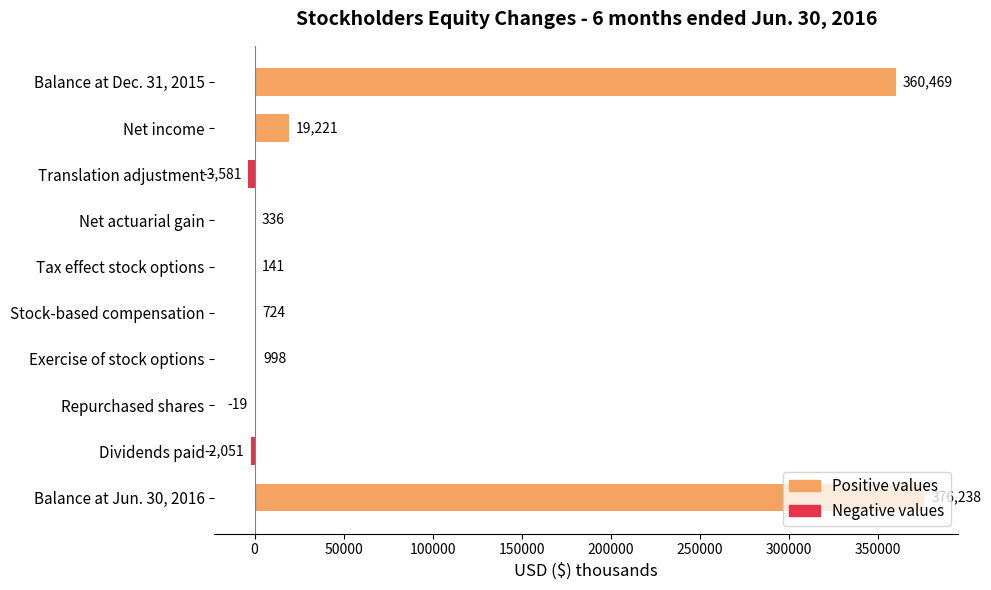

What is the sum of the values at Exercise of stock options and Stock-based compensation?

1722